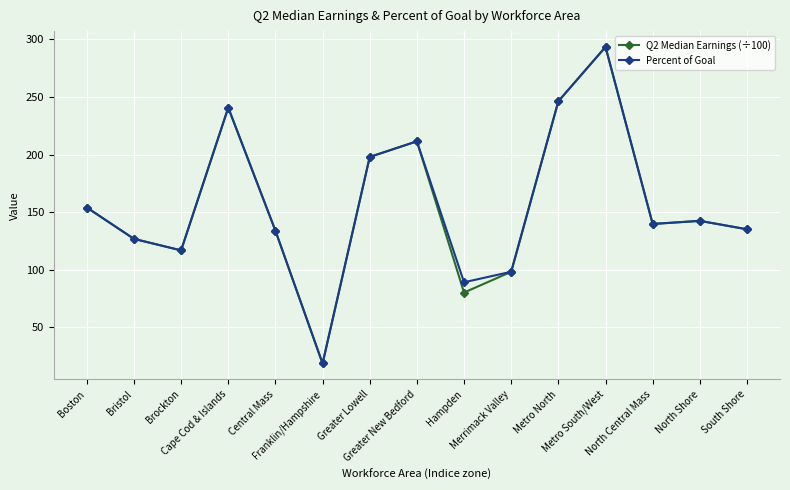

Count the number of data series in this chart.

2